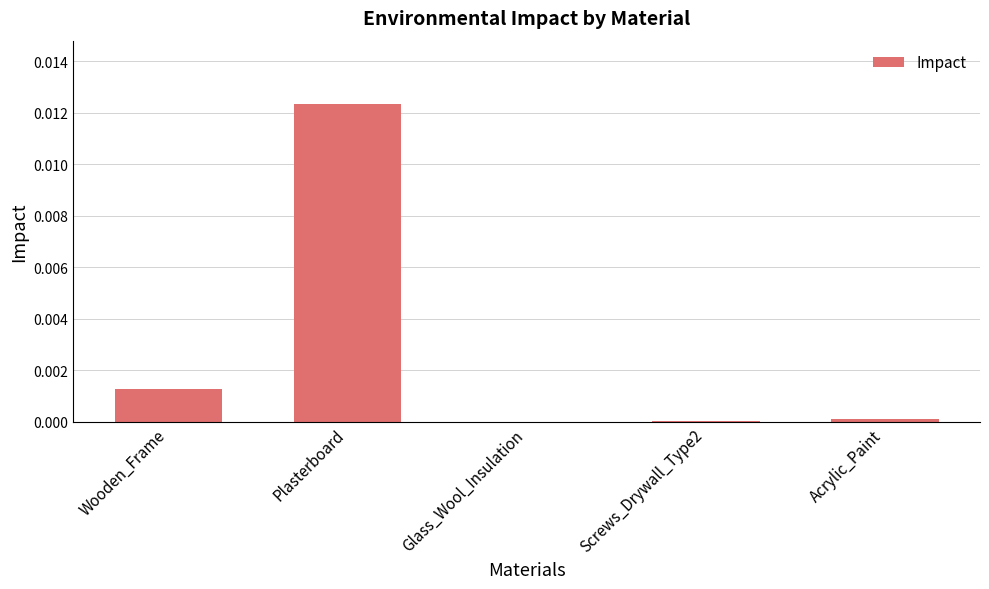

Are the bars grouped side by side (vs. stacked)?

No